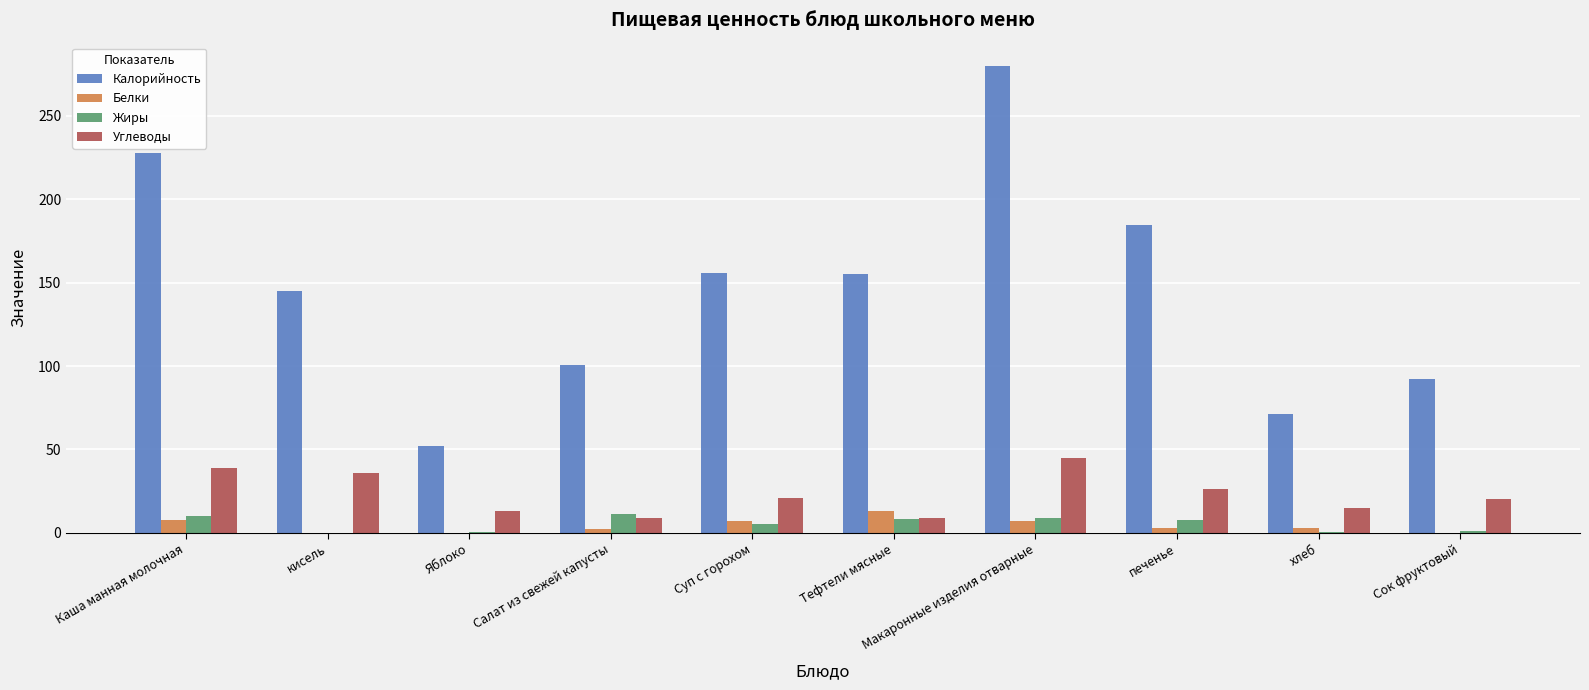

Which series changed the most between Яблоко and Суп с горохом?

Калорийность